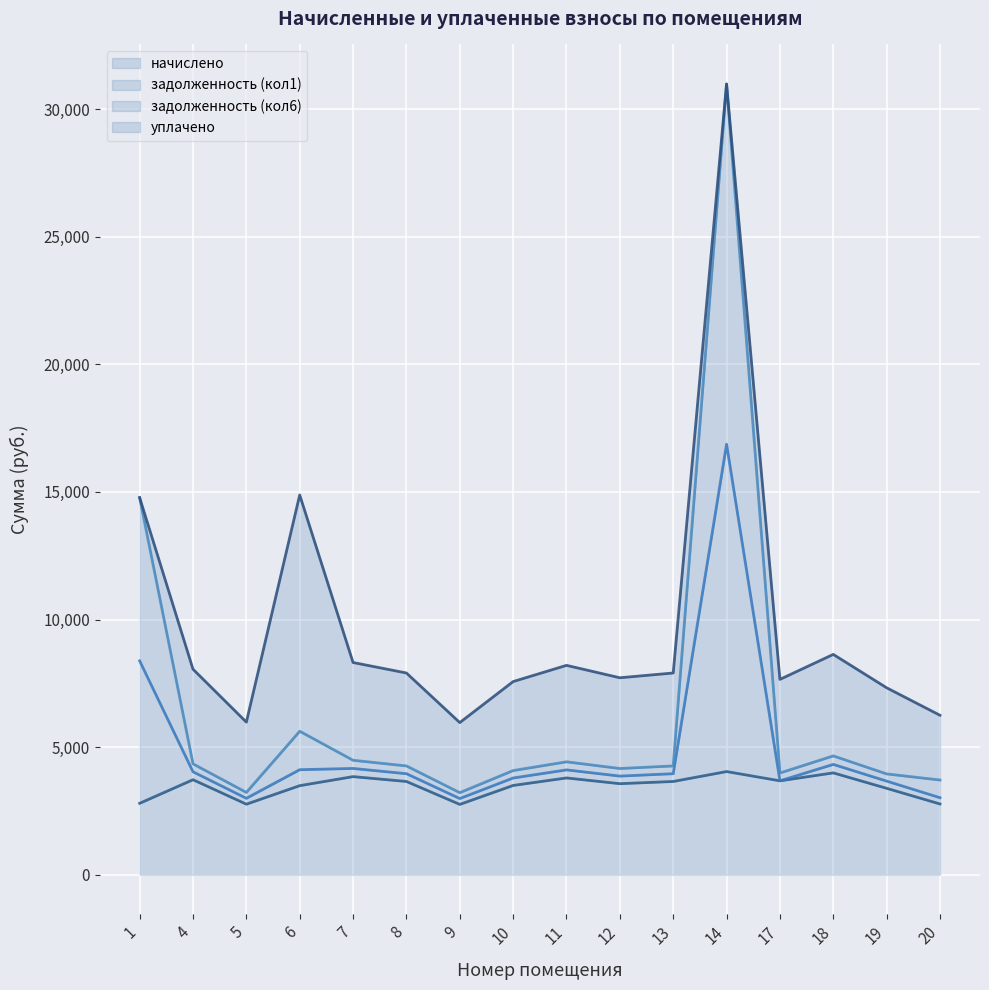

In начислено, how many points are higher than both neighbors (excluding endpoints)?

5